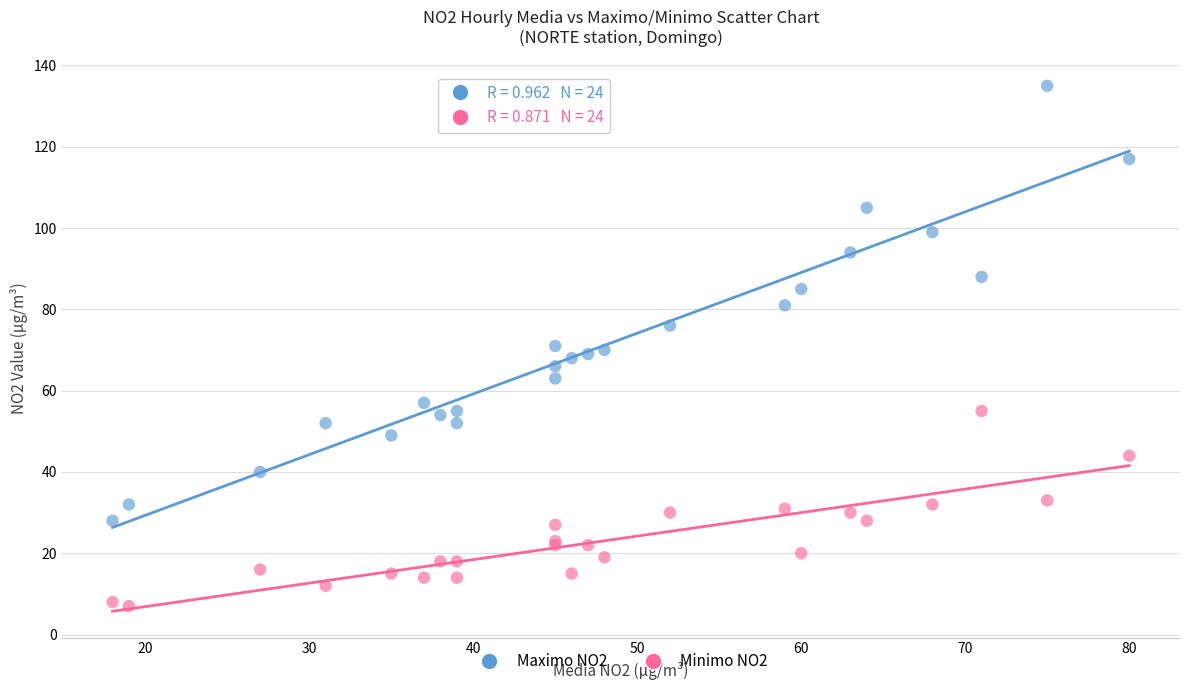

What is the X range (max minus min) for the scatter plot?

62